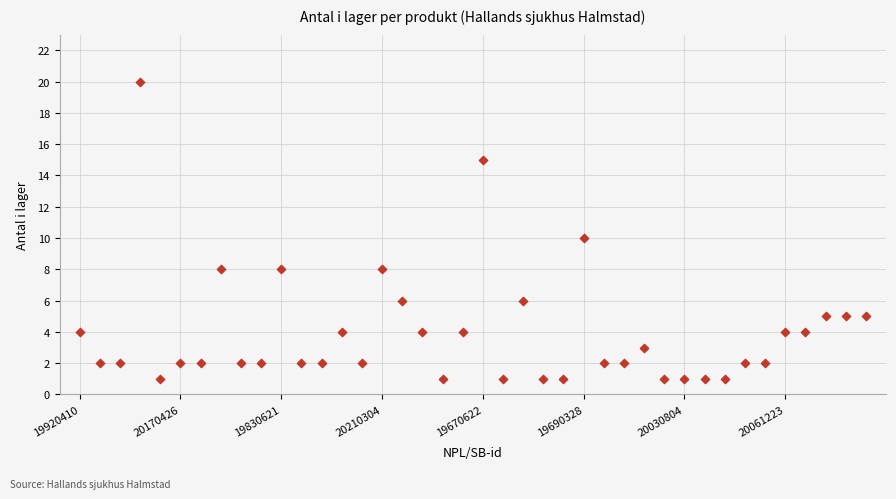

What is the range of Y values (max minus min)?

19